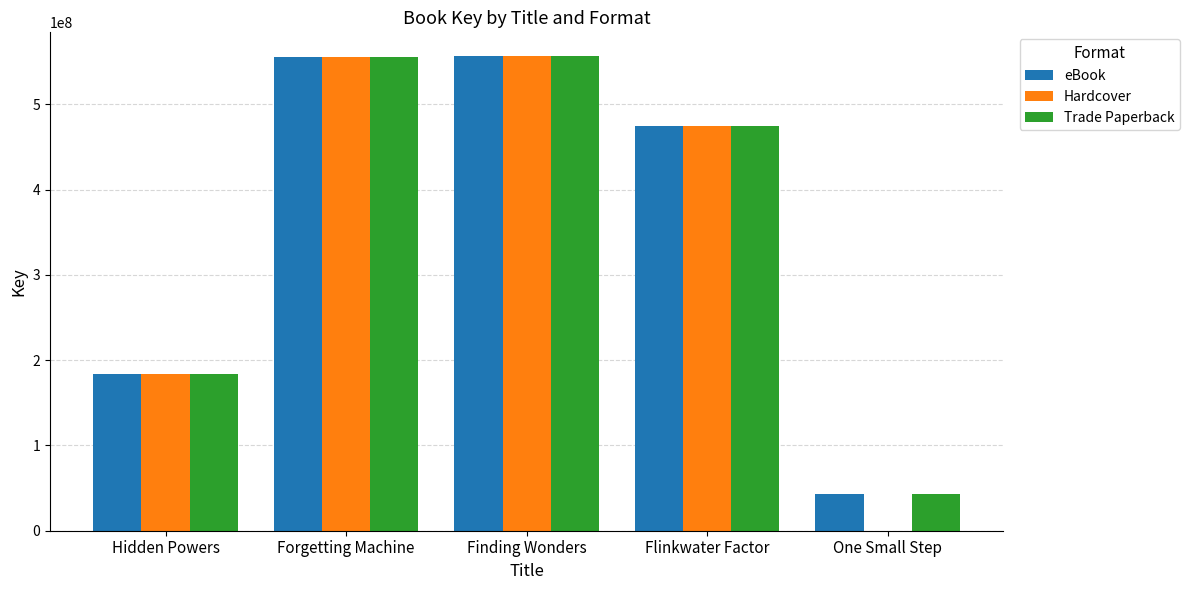

The Trade Paperback series shows 554832487 at Forgetting Machine. True or false?

True